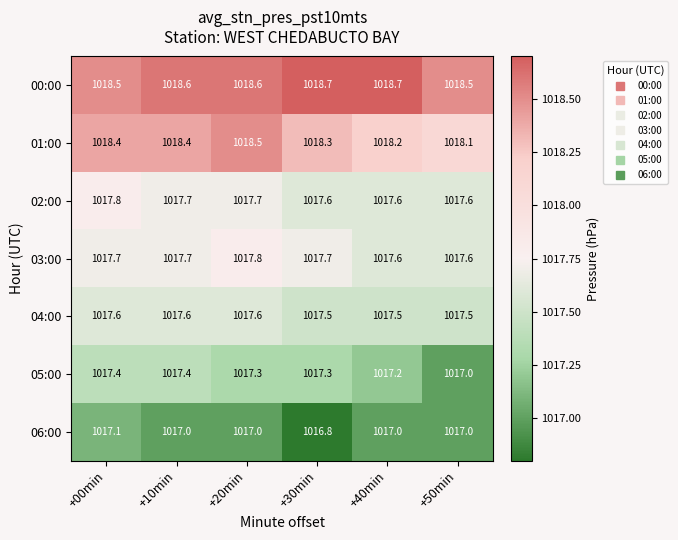

What is the difference between the maximum and minimum values in the 06:00 series?

0.3